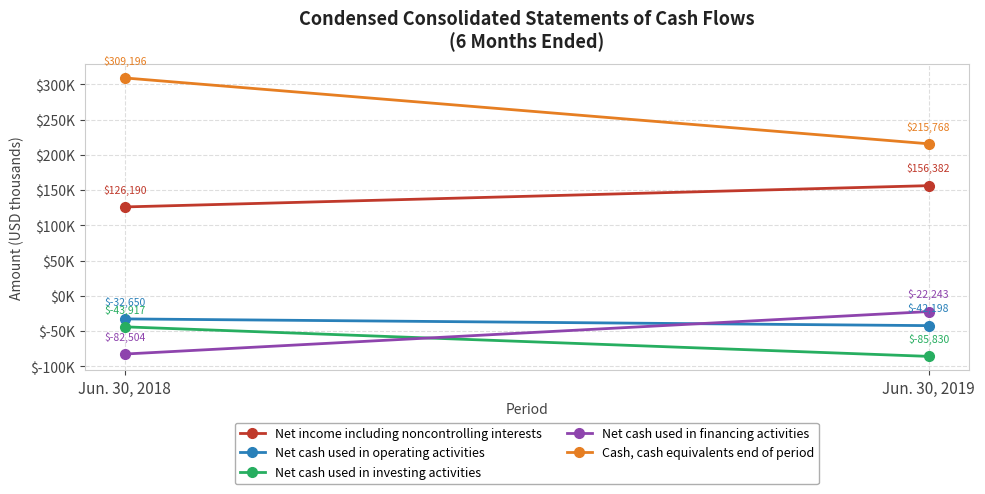

Rank the categories by Net cash used in financing activities value from lowest to highest.

Jun. 30, 2018, Jun. 30, 2019